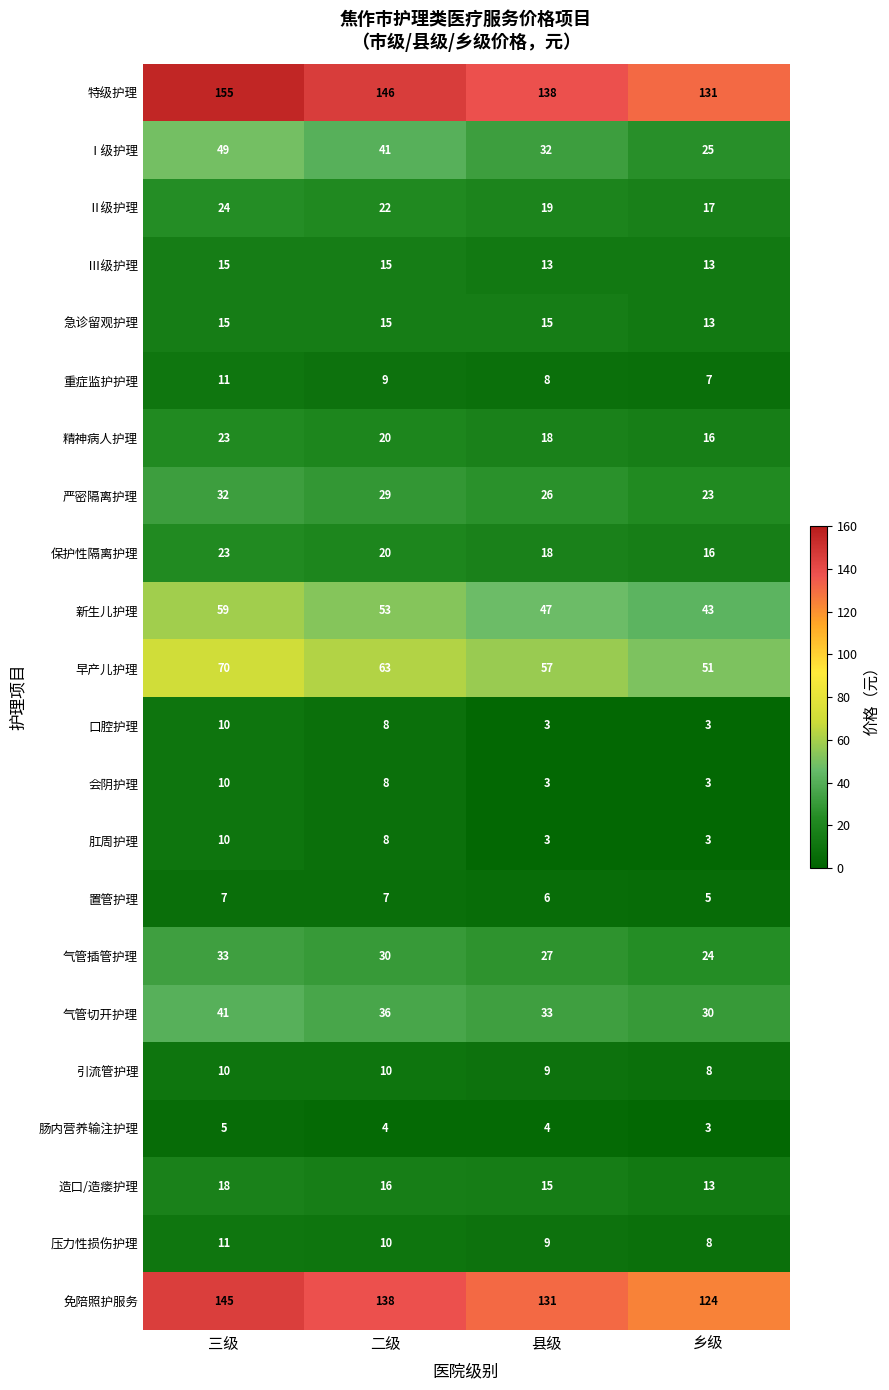

Which category has the lowest value in the 严密隔离护理 series?

乡级